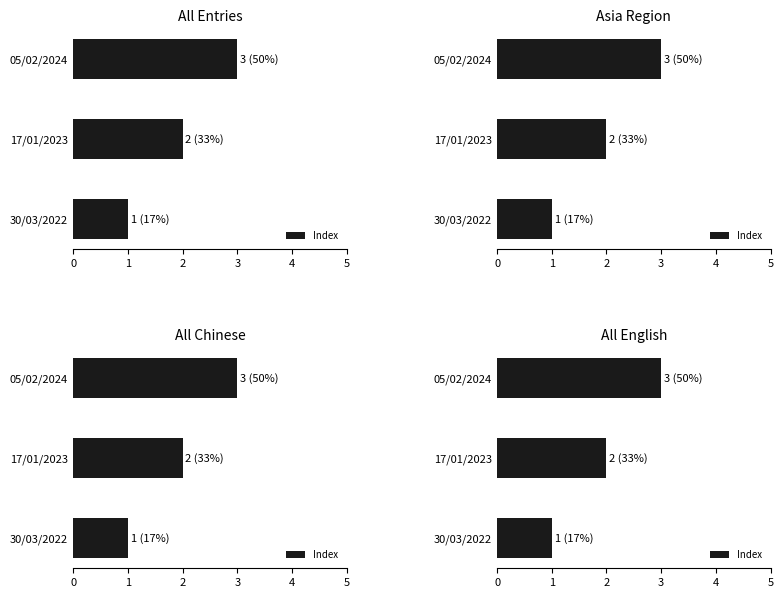

Are the bars grouped side by side (vs. stacked)?

No